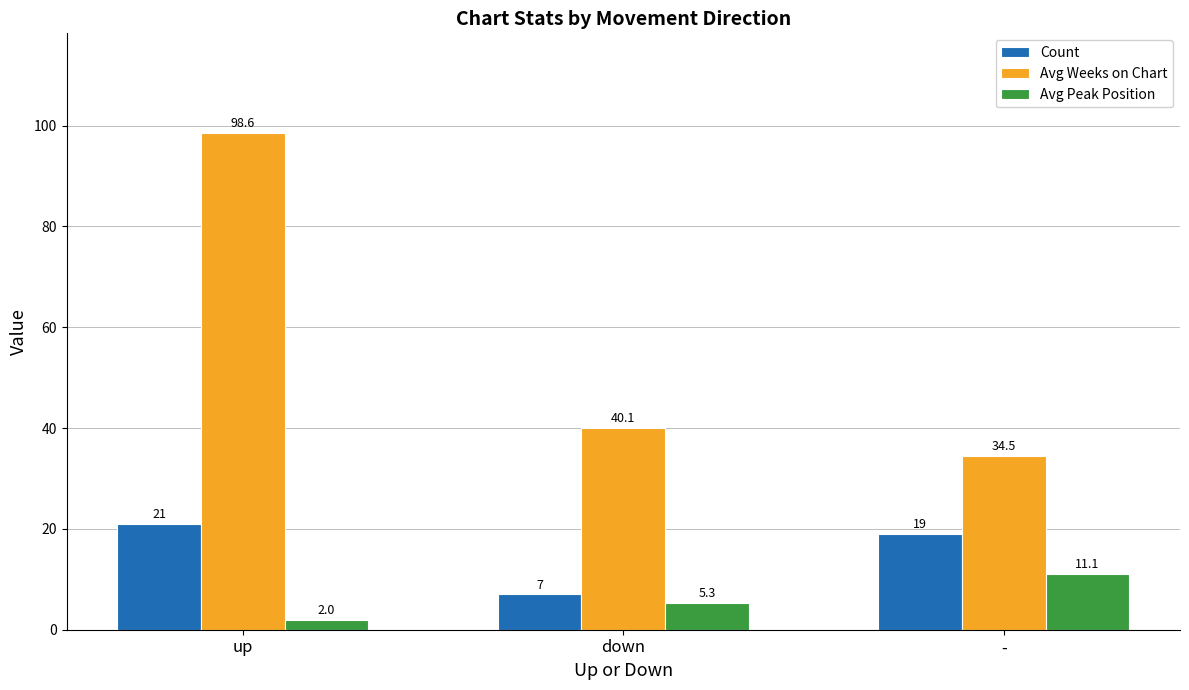

List the series in order of their peak value, highest first.

Avg Weeks on Chart, Count, Avg Peak Position